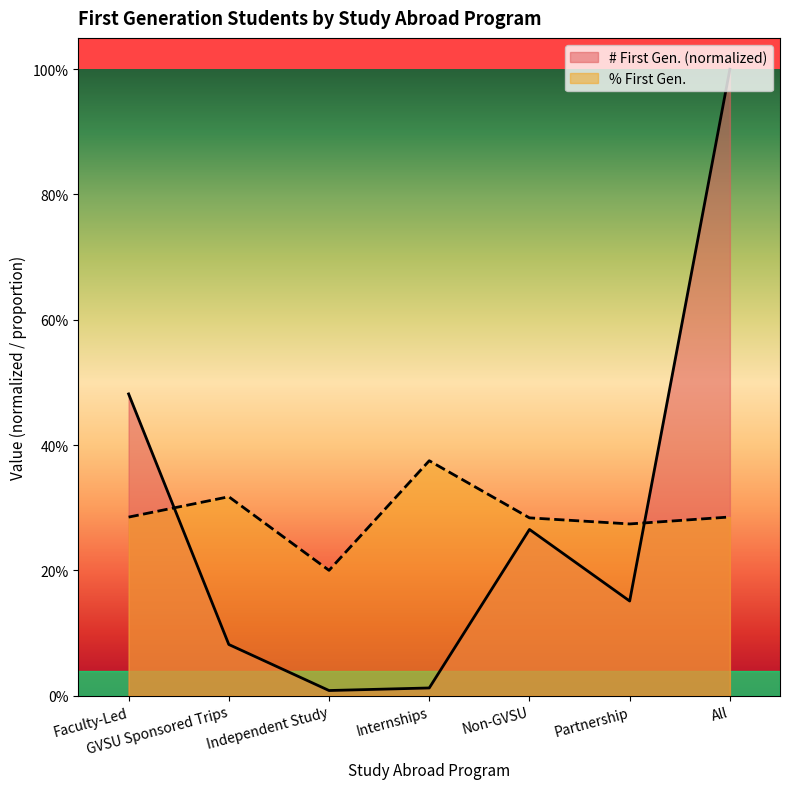

What is the sum of all # First Gen. values?

2.0